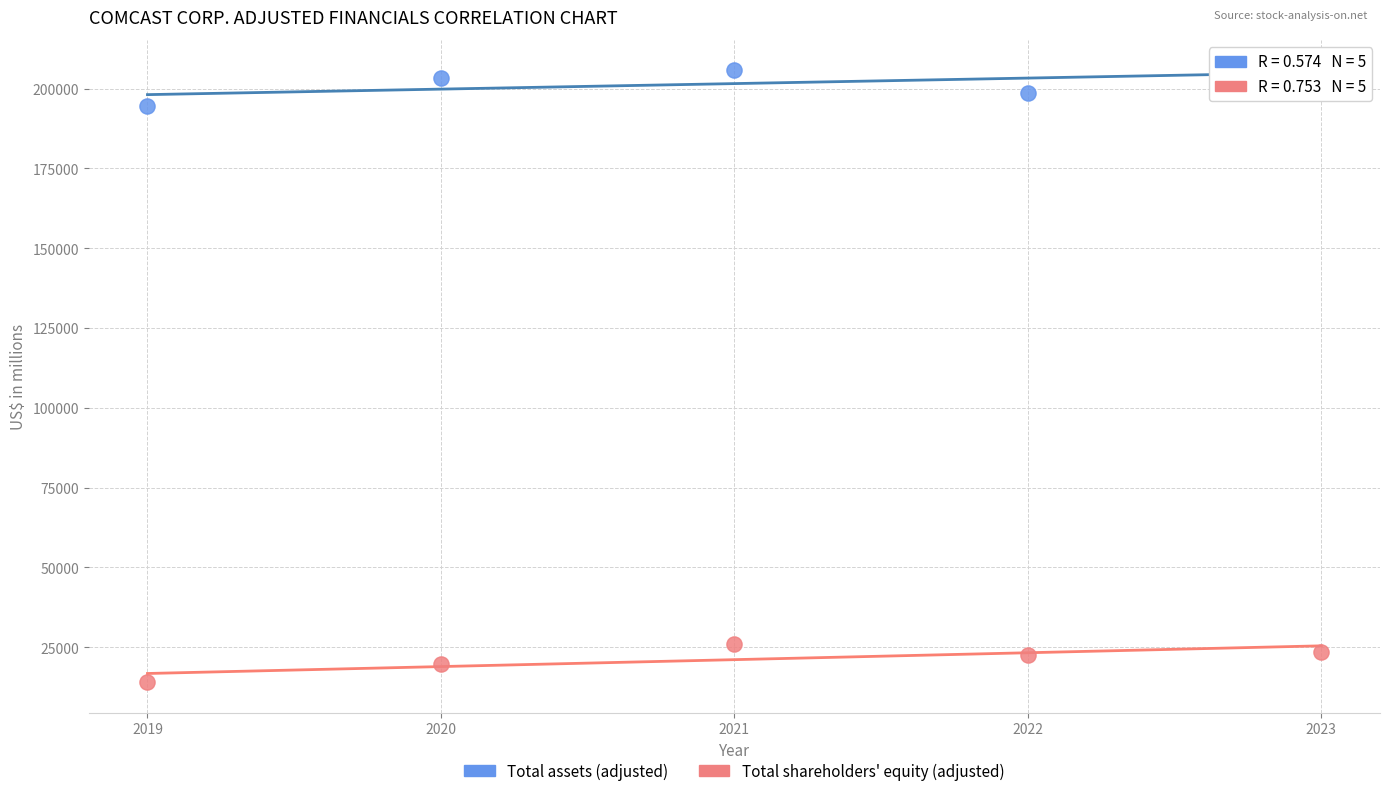

Which series contains the highest Y value?

Total assets (adjusted)